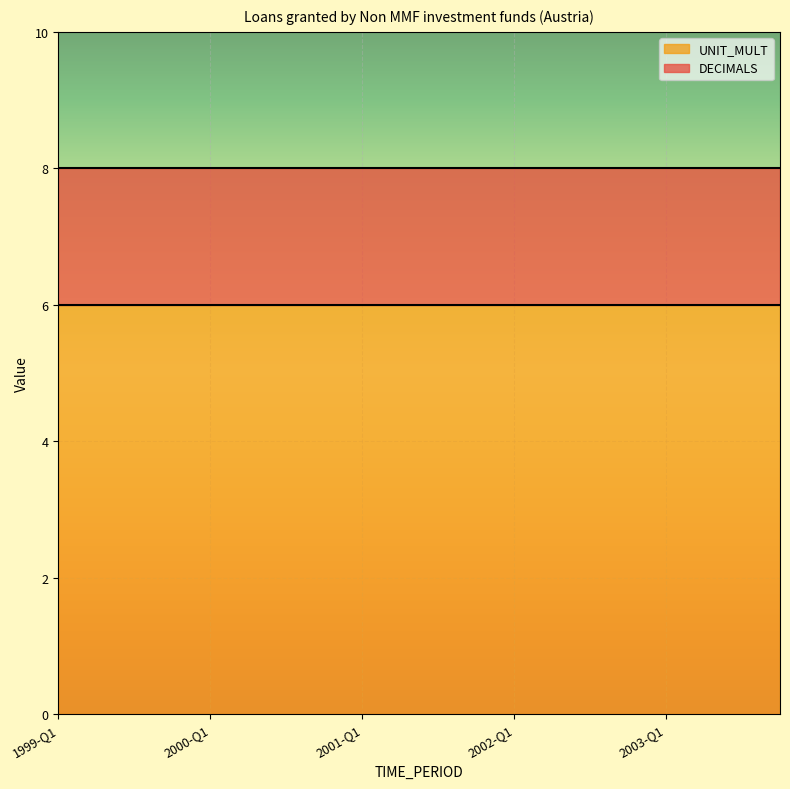

Rank the categories by UNIT_MULT value from lowest to highest.

1999-Q1, 1999-Q2, 1999-Q3, 1999-Q4, 2000-Q1, 2000-Q2, 2000-Q3, 2000-Q4, 2001-Q1, 2001-Q2, 2001-Q3, 2001-Q4, 2002-Q1, 2002-Q2, 2002-Q3, 2002-Q4, 2003-Q1, 2003-Q2, 2003-Q3, 2003-Q4